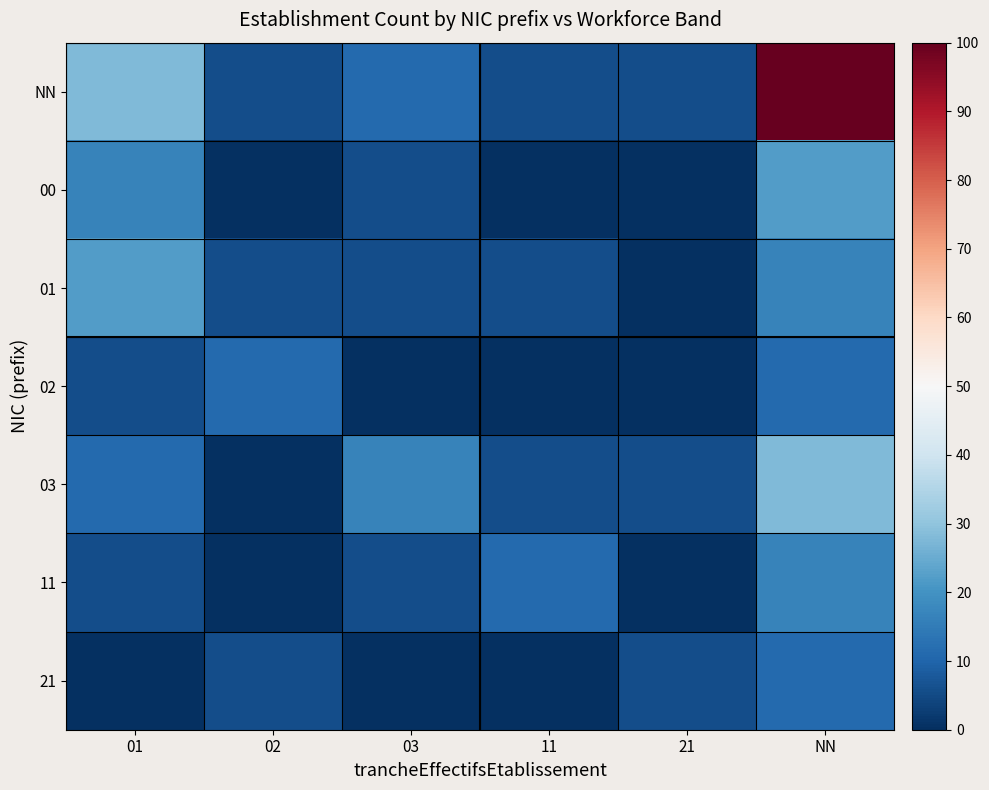

Which series has the largest total across all categories?

NN